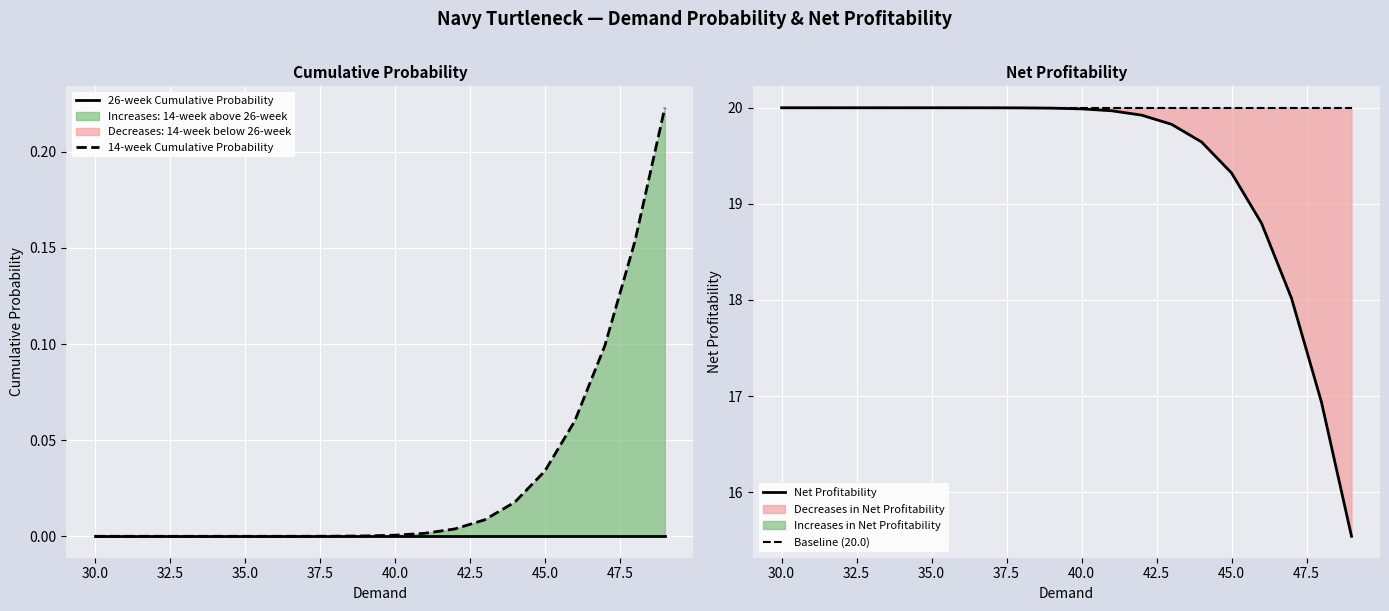

True or false: Net Profitability and Baseline (20.0) intersect in this chart.

False